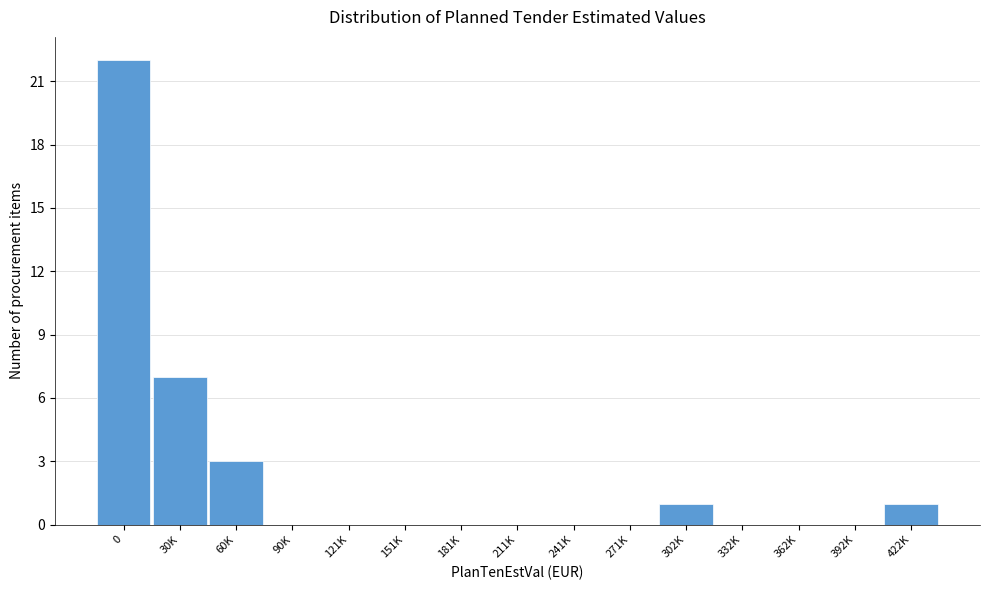

Reading left to right, extract all data points from this chart.

0=22	30K=7	60K=3	90K=0	121K=0	151K=0	181K=0	211K=0	241K=0	271K=0	302K=1	332K=0	362K=0	392K=0	422K=1